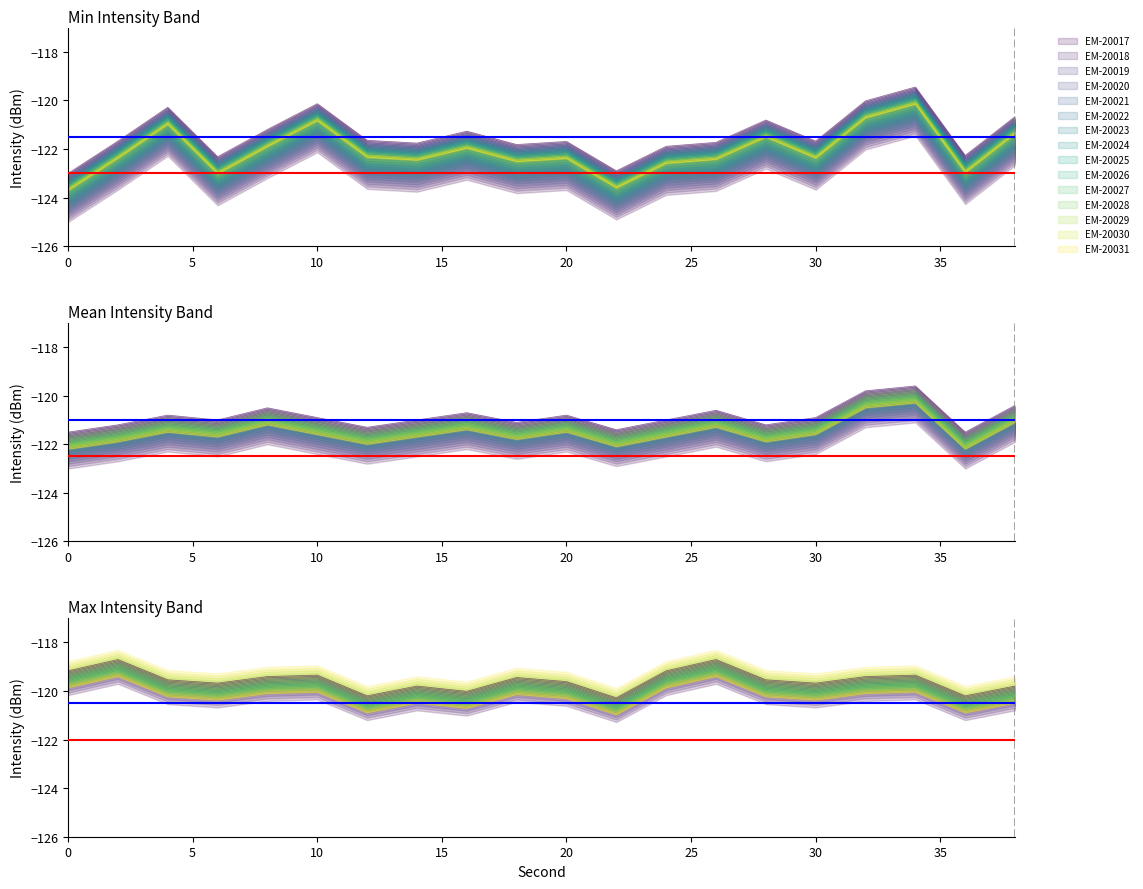

What is the highest value of the max_intensity series?

-118.7